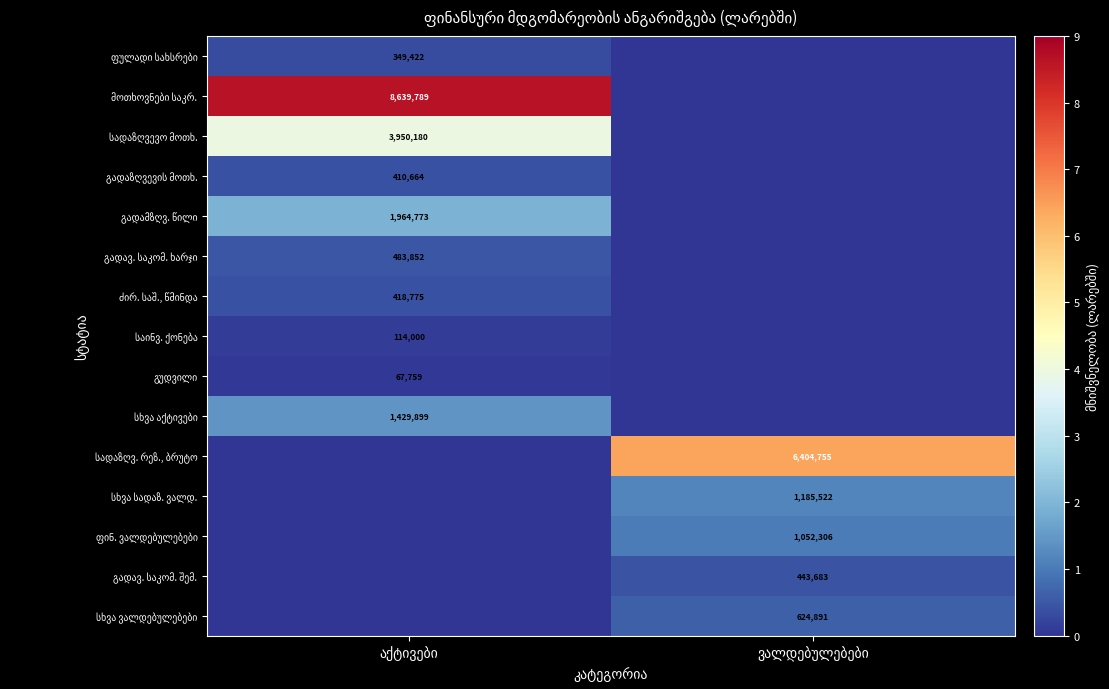

Which series has the widest spread of values?

მოთხოვნები საკრ.